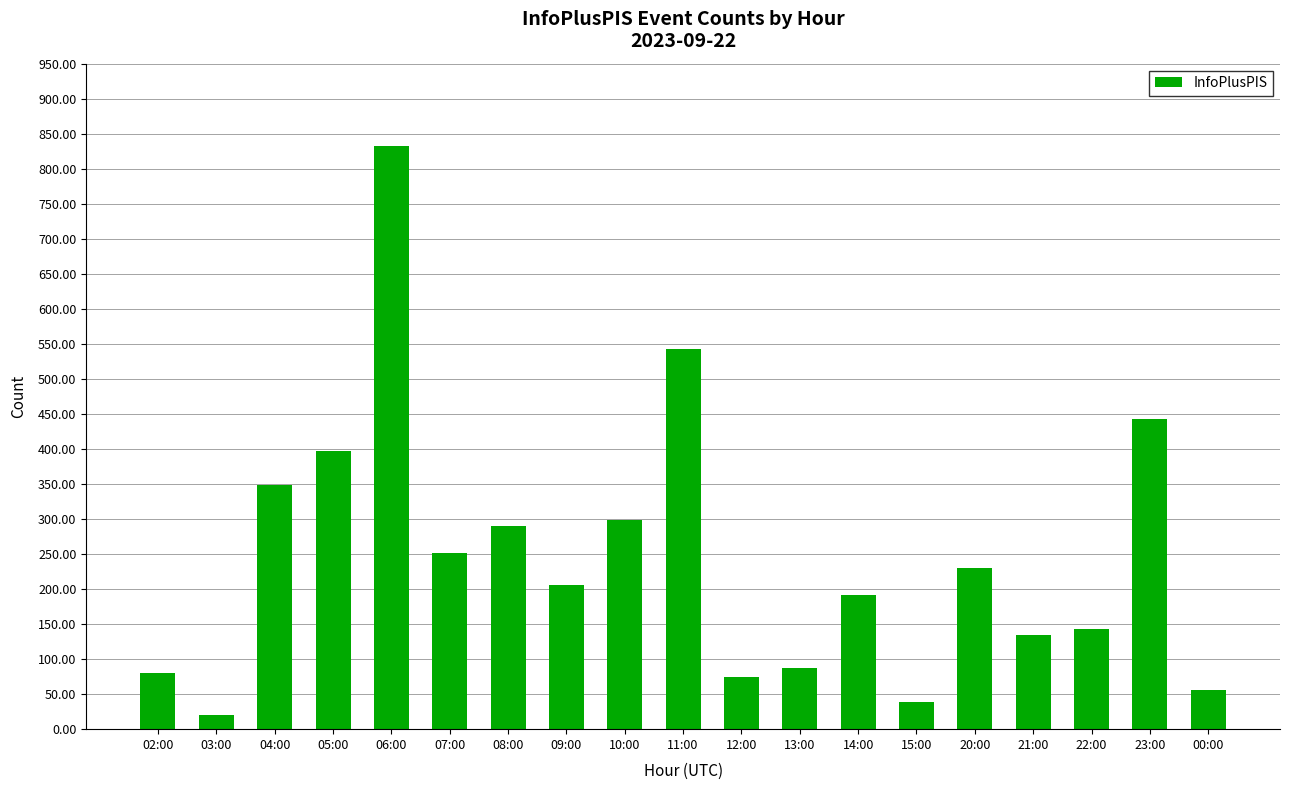

Reading right to left, what are all the values shown in this chart?

56	443	143	135	230	39	191	87	75	542	299	206	290	252	833	397	348	20	80